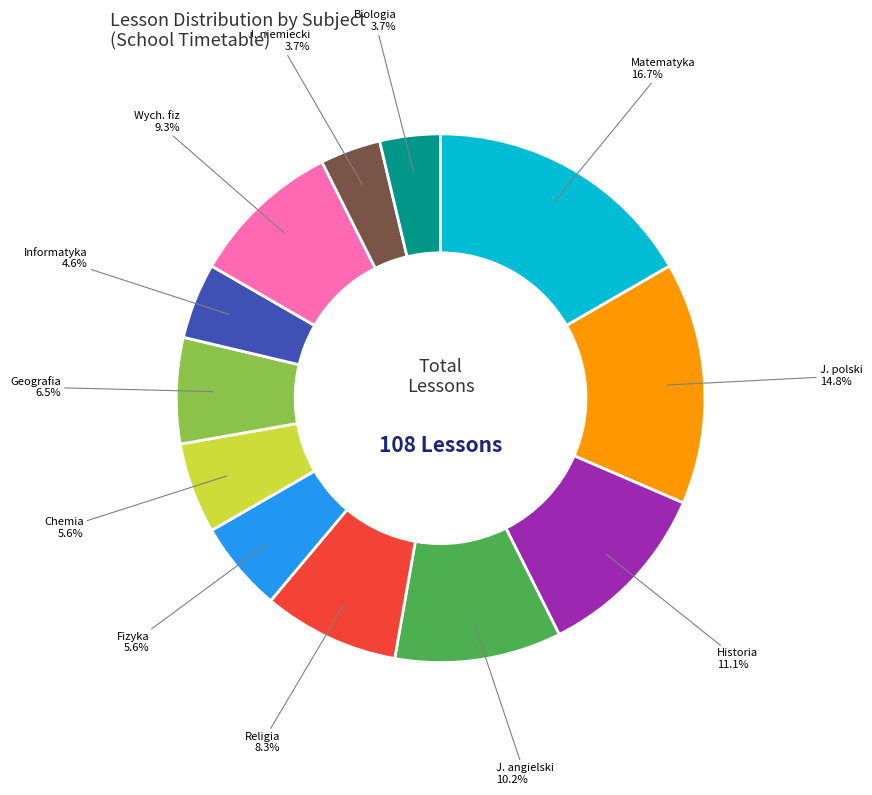

The Historia slice represents 2% of the pie. True or false?

False